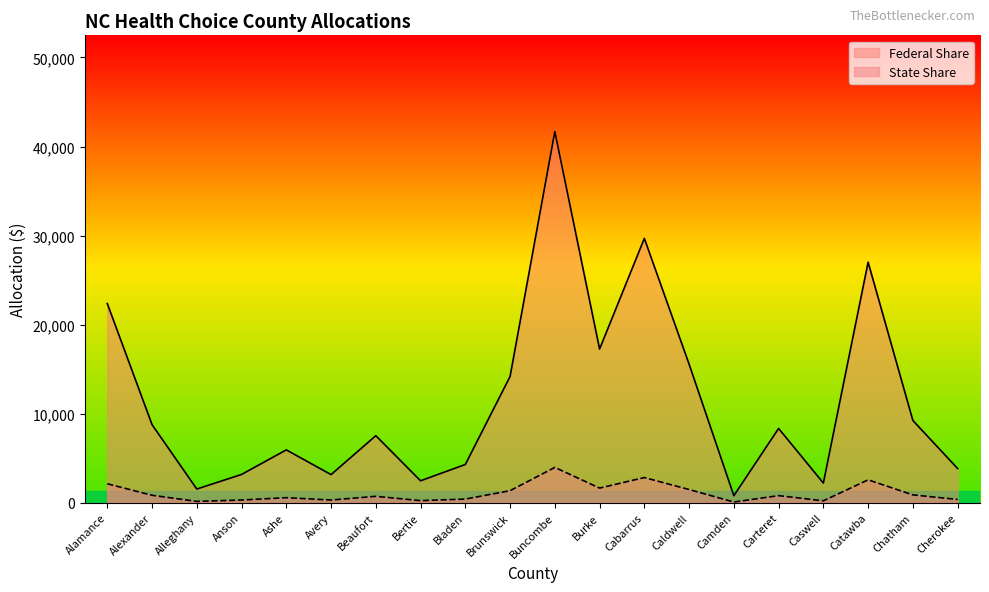

What is the spread (max minus min) of values at Caswell?

1998